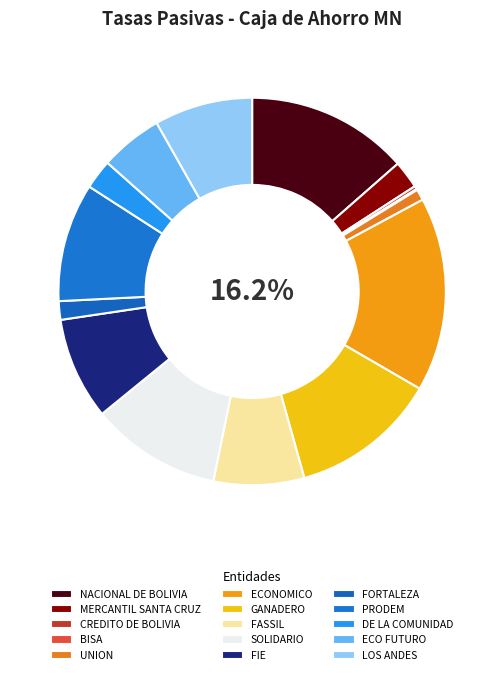

How many slices are in this pie chart?

15